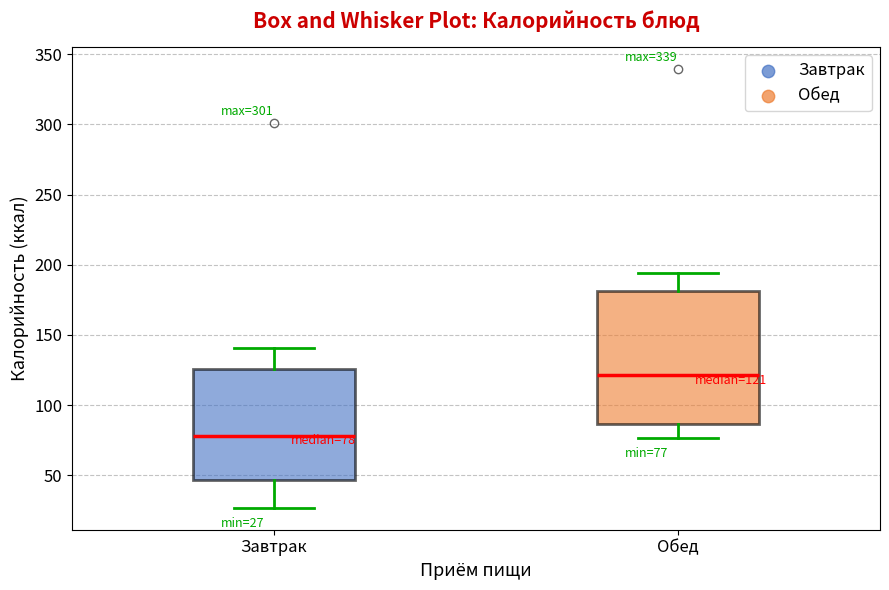

Which box has the highest median line?

Обед